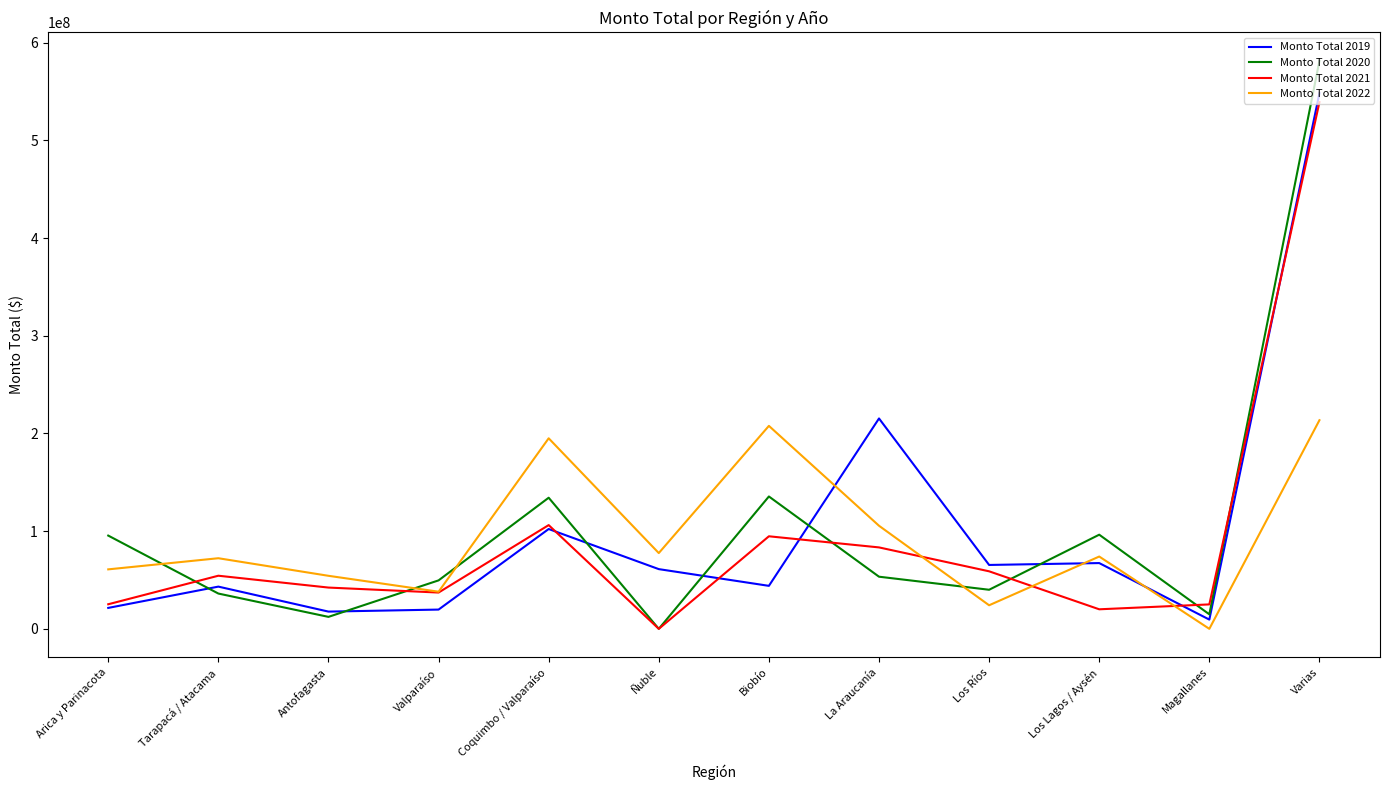

Rank the series by their maximum value, from lowest to highest.

Monto Total 2022, Monto Total 2021, Monto Total 2019, Monto Total 2020